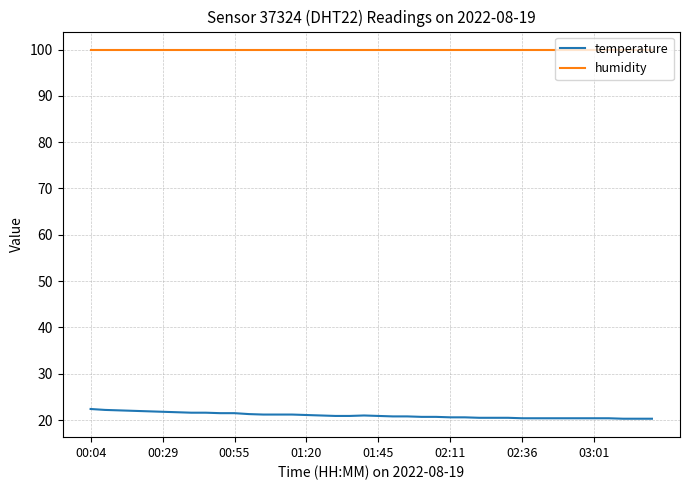

Which series has the largest total across all categories?

humidity